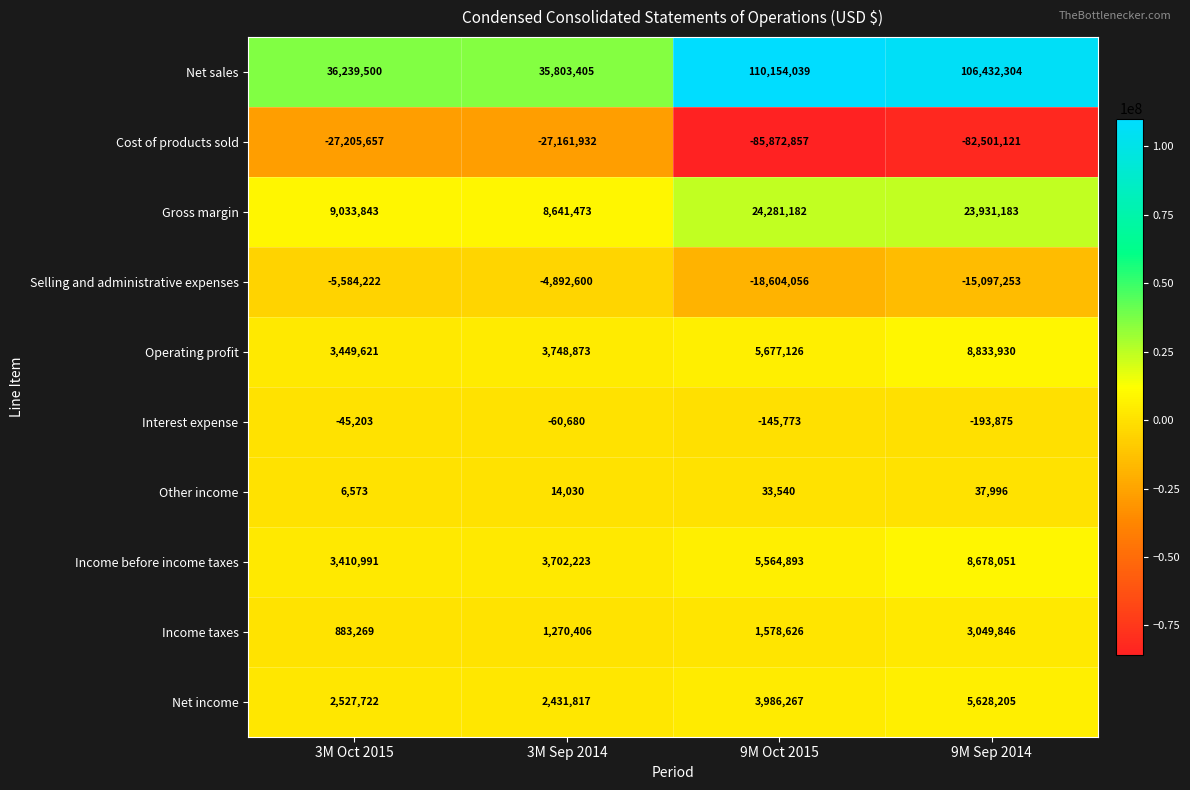

Where is Operating profit nearest to the value 6141775?

9M Oct 2015